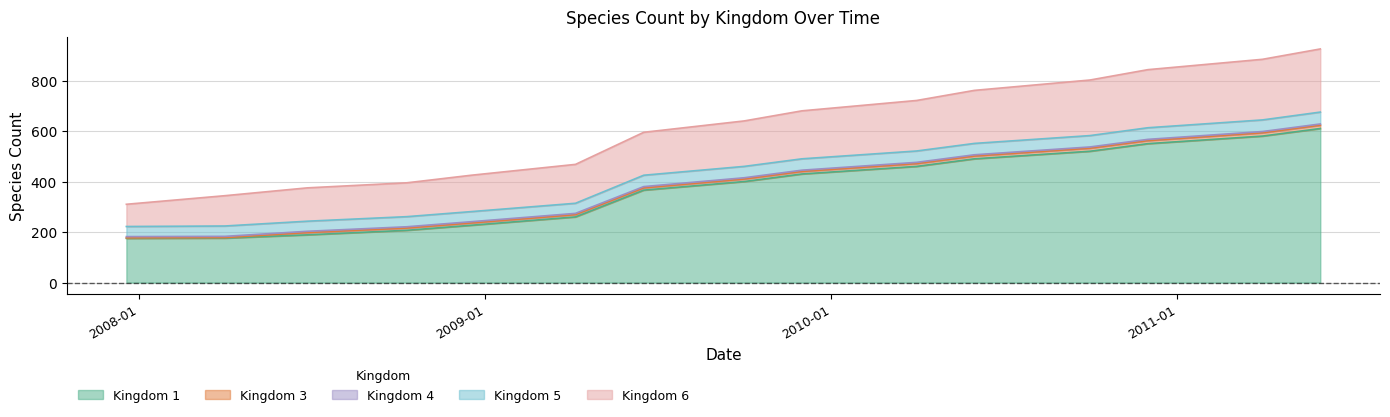

True or false: 1 has more than 1 points higher than both neighbors.

False